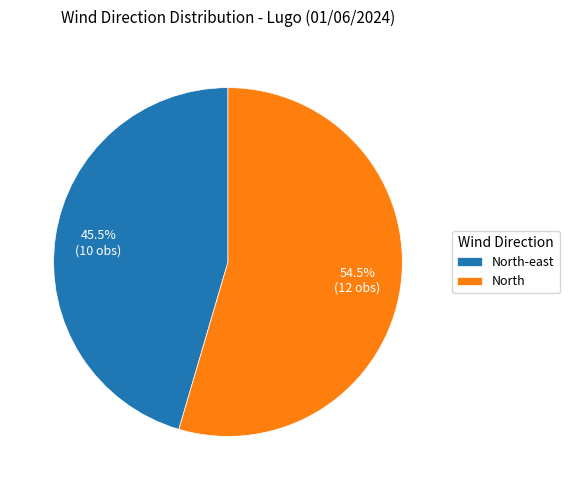

How many segments does this pie chart have?

2